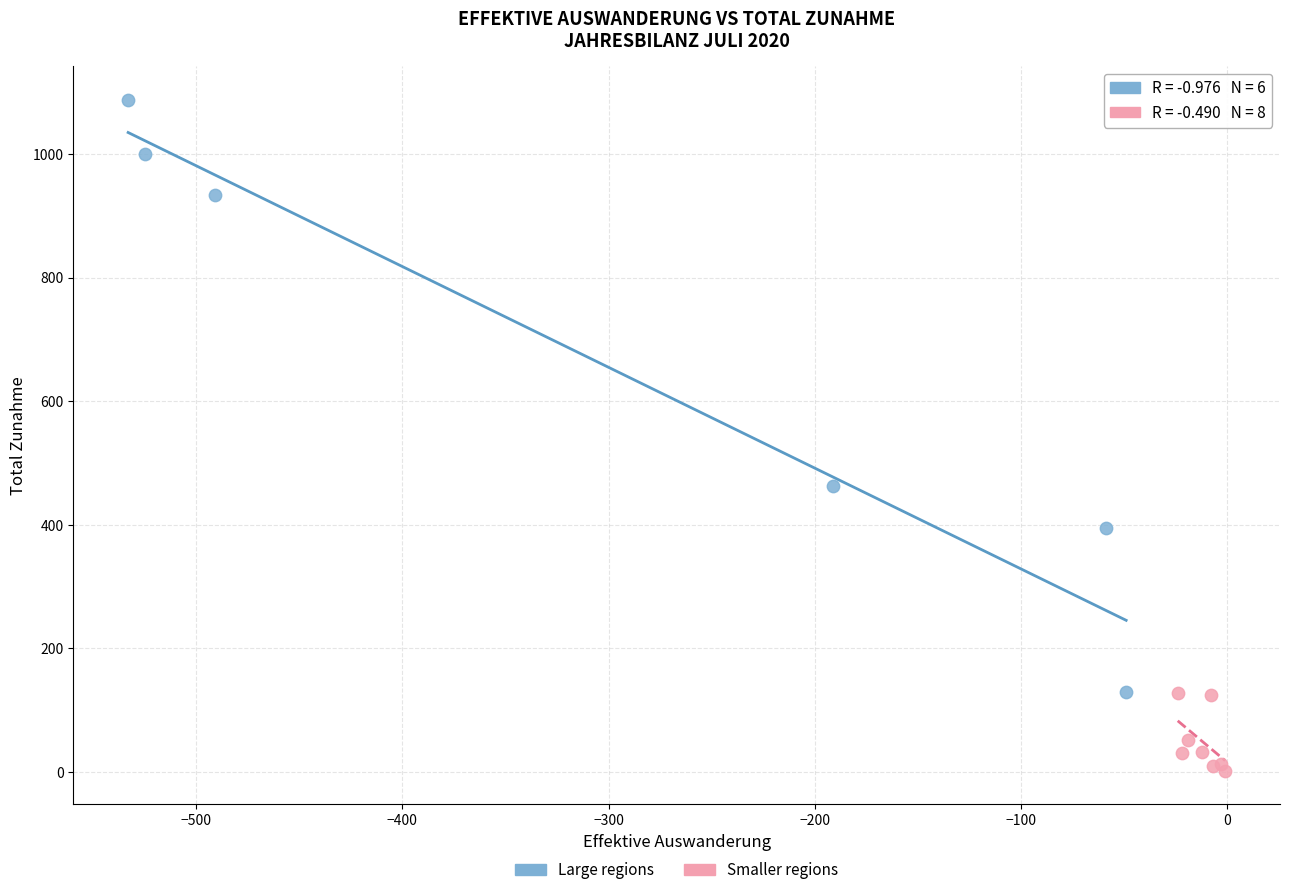

Which series has the largest Y range (max minus min)?

Large regions